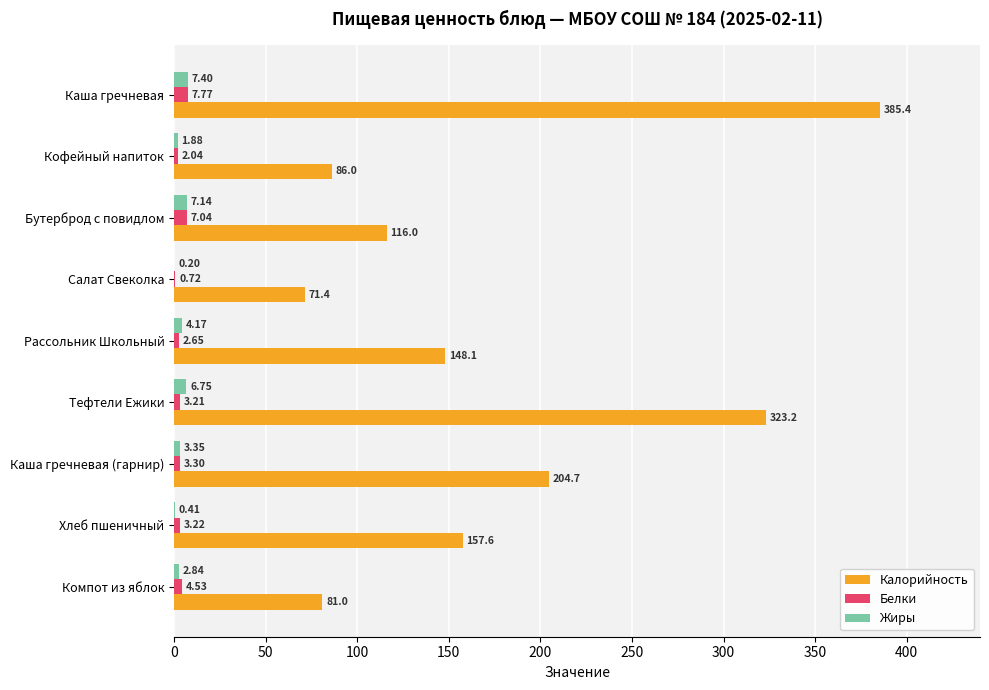

At which label is Белки closest to 4?

Компот из яблок